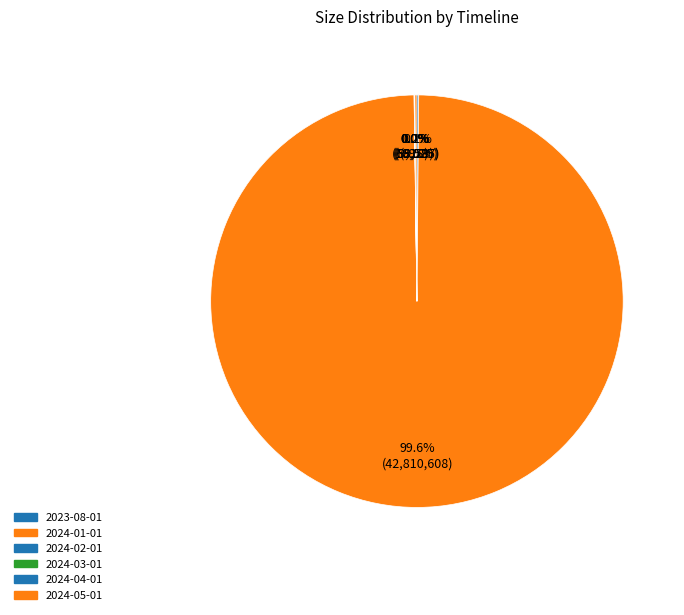

Is the sum of 2024-02-01 and 2024-01-01 greater than half?

Yes